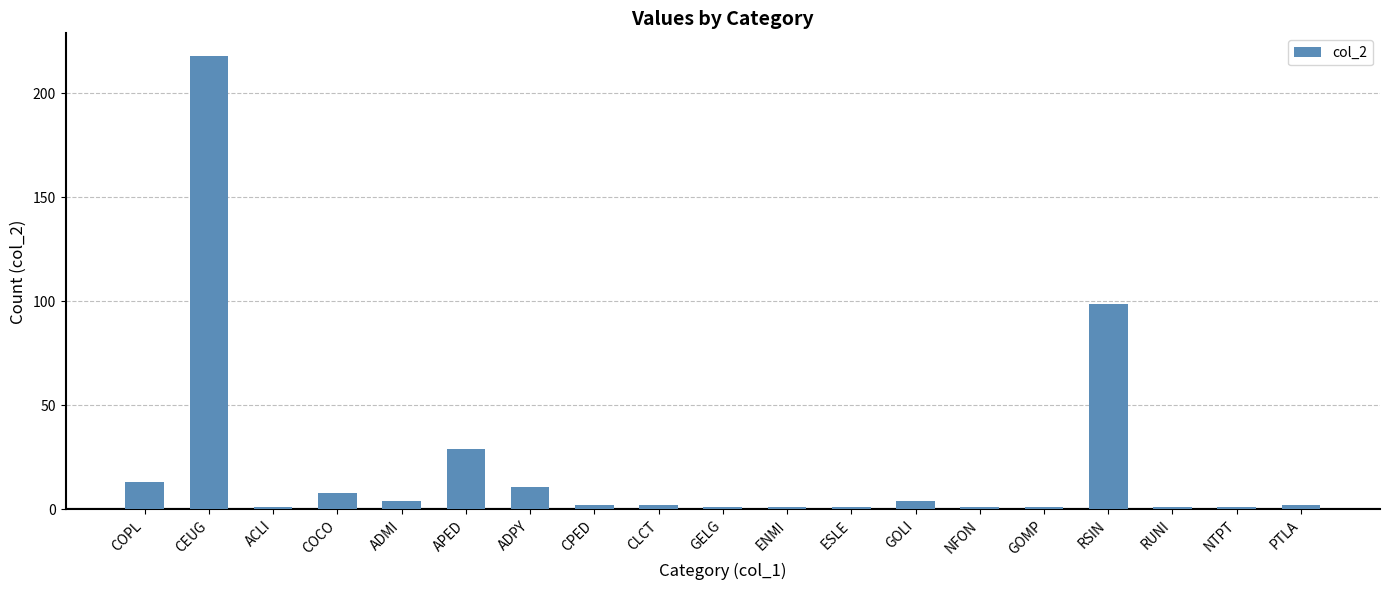

Which category has the highest value across all series?

CEUG